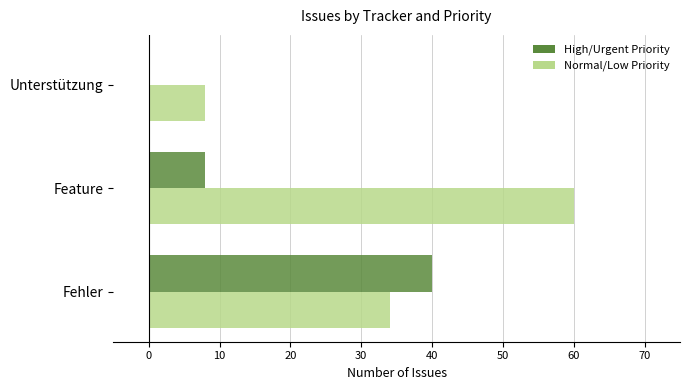

Where is High/Urgent Priority nearest to the value 20?

Feature